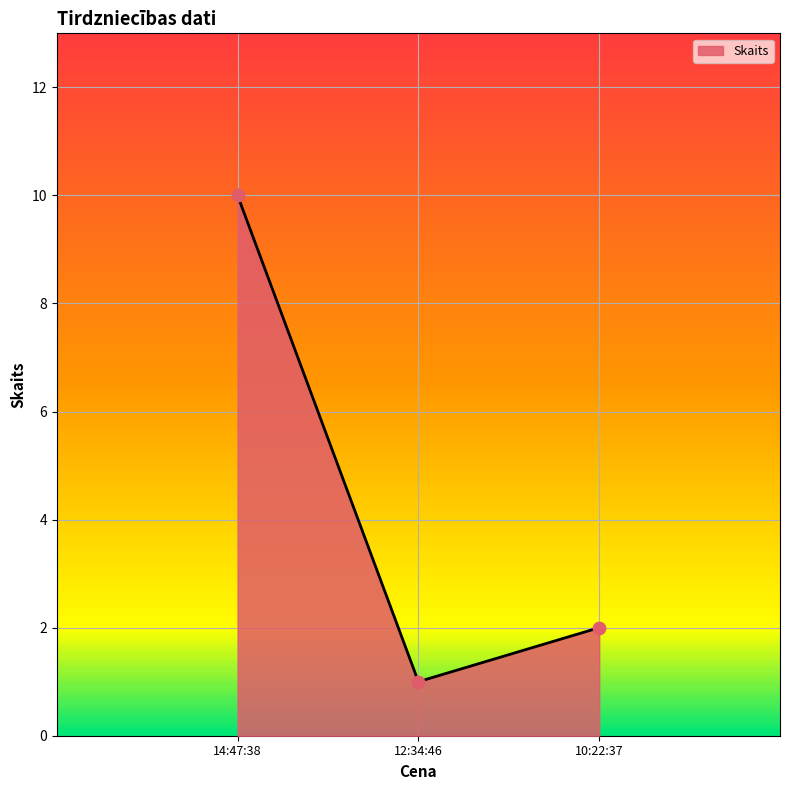

Between 12:34:46 and 10:22:37, which is larger?

10:22:37